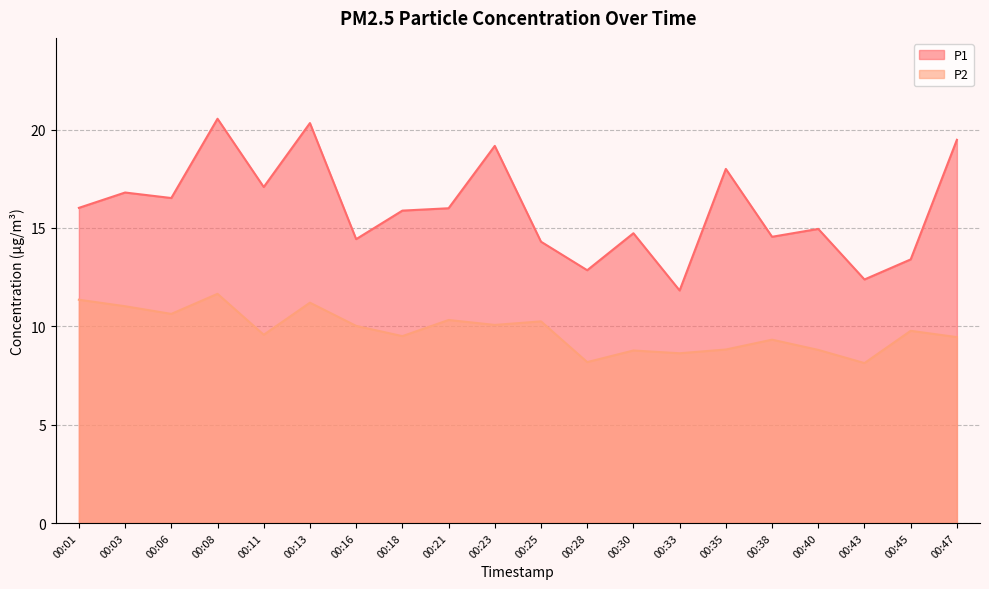

What is the difference between the P1 values at 00:06 and 00:47?

3.0